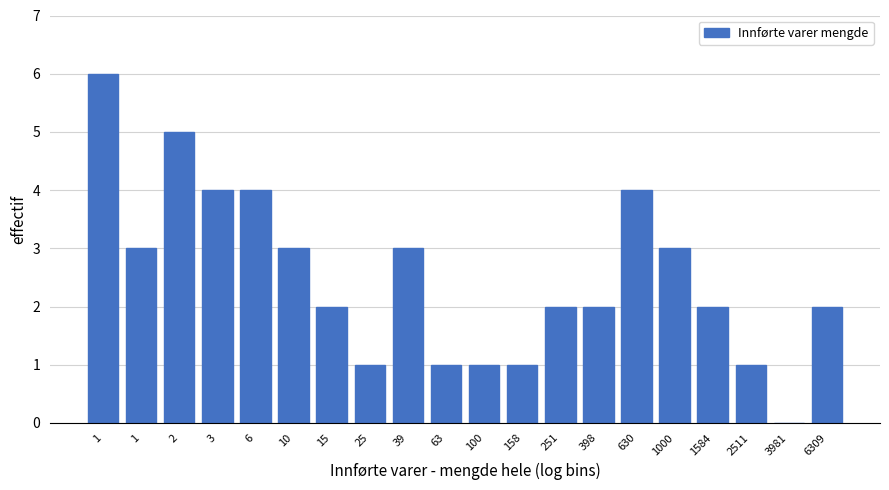

Are the bars horizontal?

No